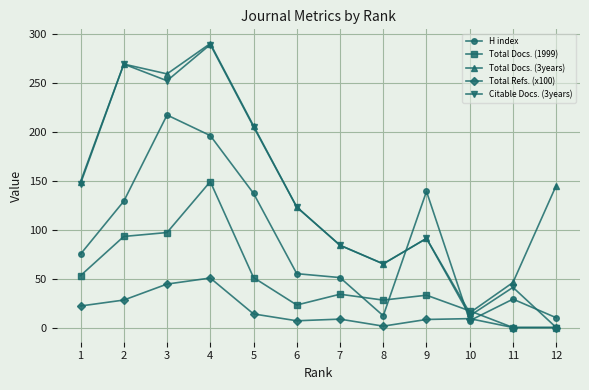

True or false: Total Docs. (1999) and H index intersect in this chart.

True